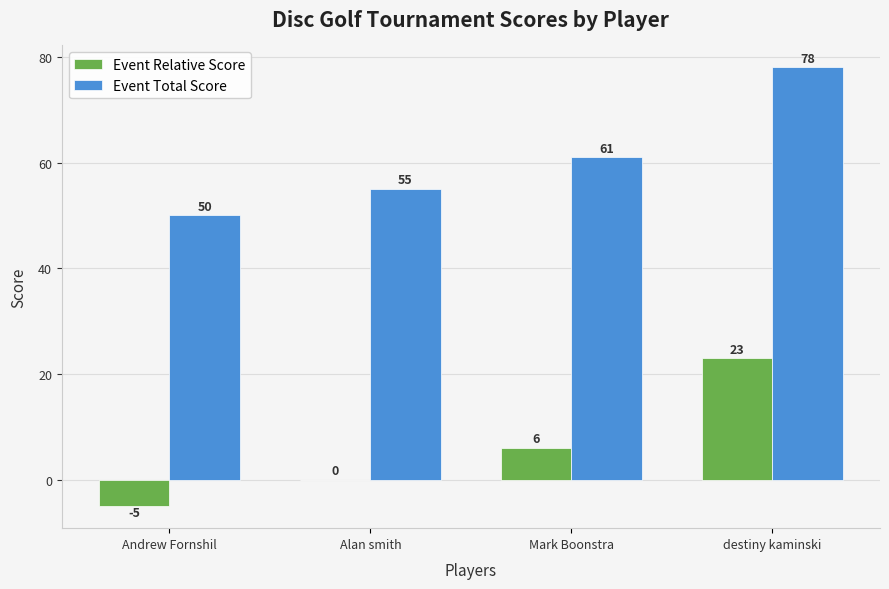

Which series has the largest total across all categories?

Event Total Score